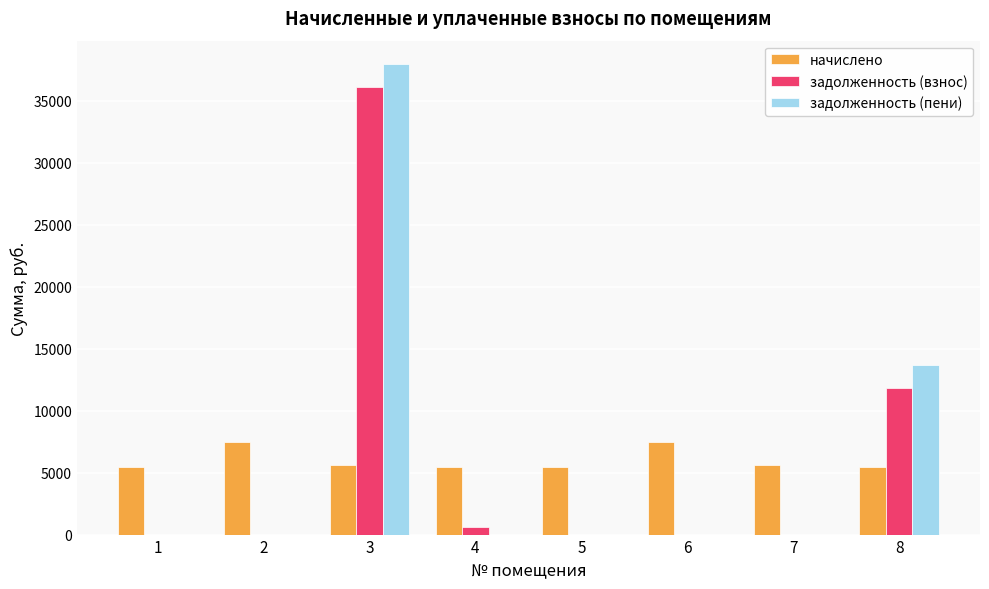

Which series changed the most between 2 and 3?

задолженность (пени)